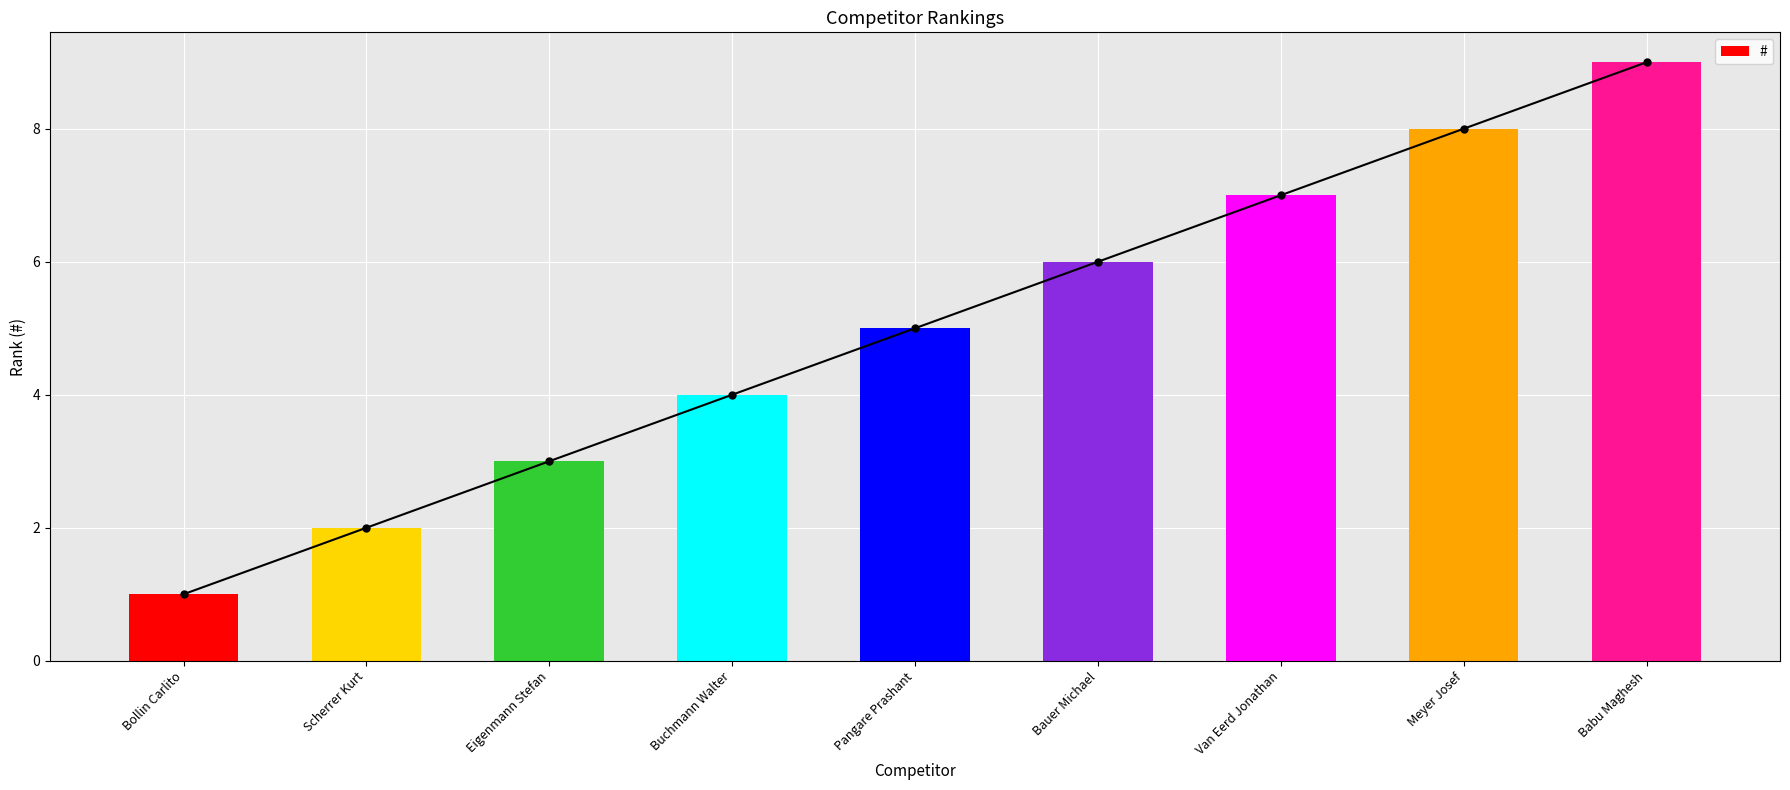

List the labels in order of value, largest first.

Babu Maghesh, Meyer Josef, Van Eerd Jonathan, Bauer Michael, Pangare Prashant, Buchmann Walter, Eigenmann Stefan, Scherrer Kurt, Bollin Carlito